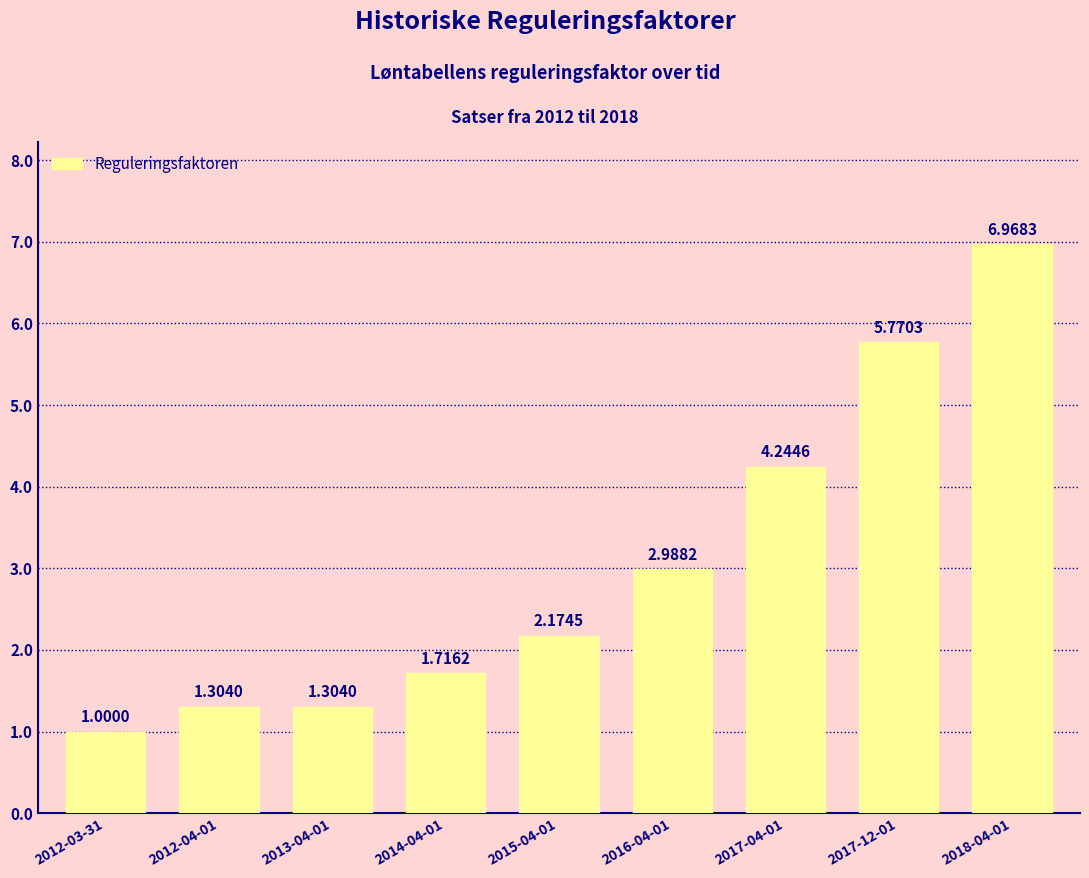

What position from the right is 2012-03-31?

9